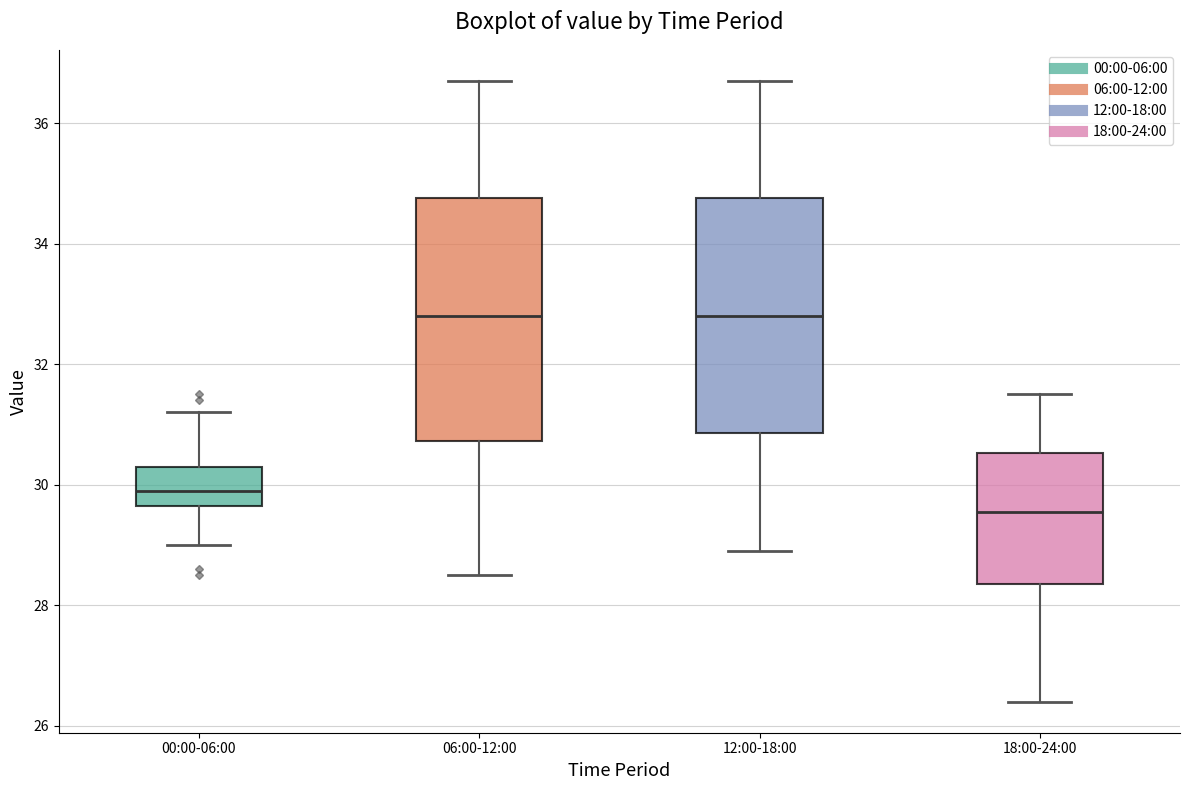

Which box's median line is the lowest?

18:00-24:00